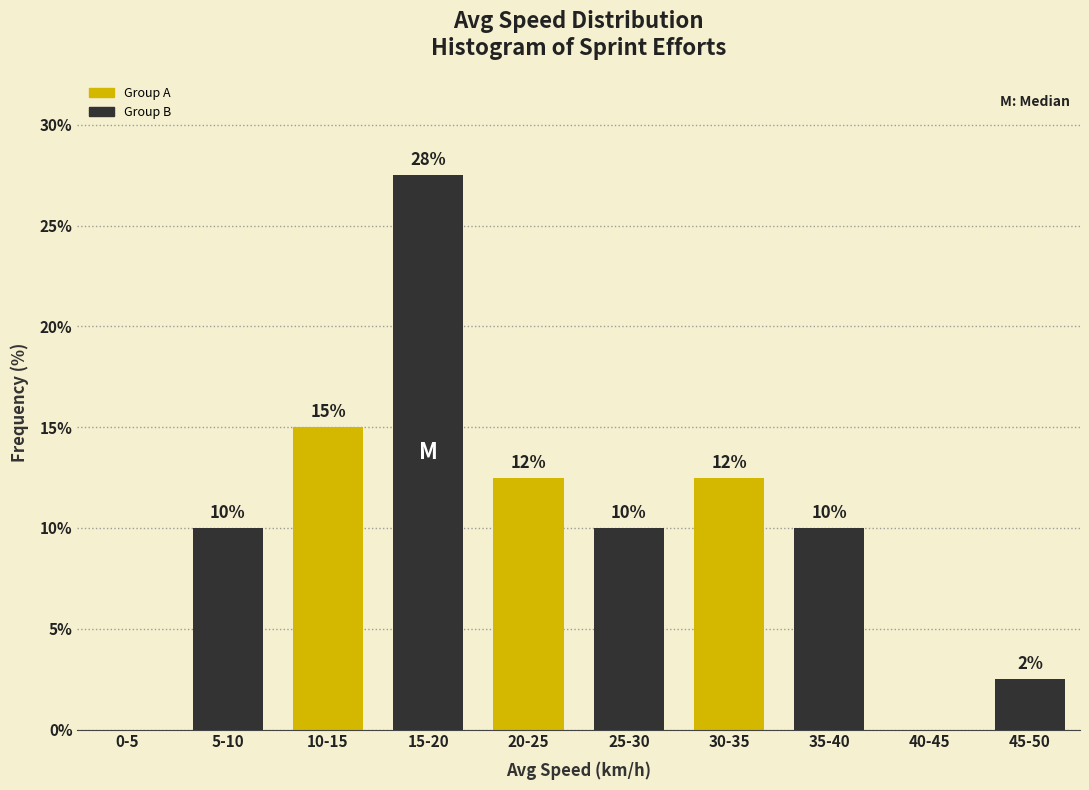

Between 35-40 and 45-50, which is larger?

35-40